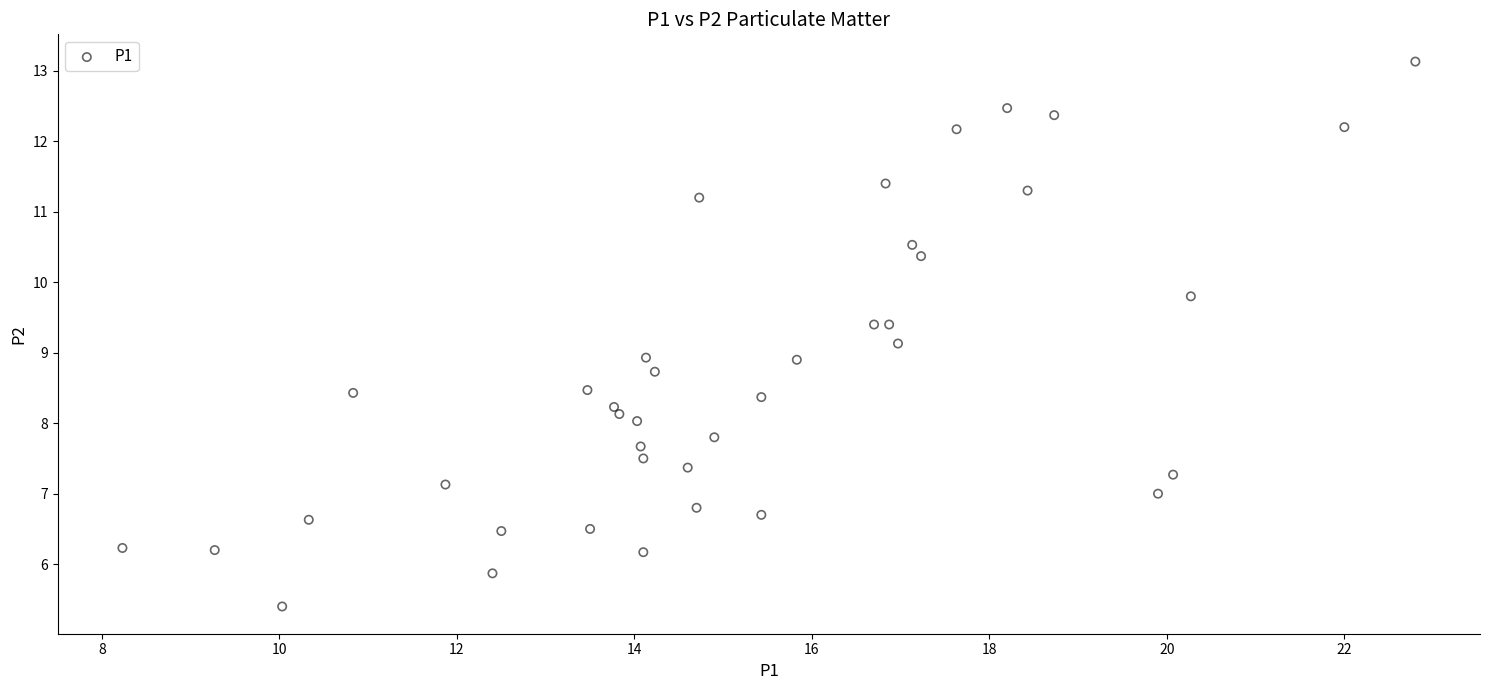

What is the range of Y values (max minus min)?

7.7